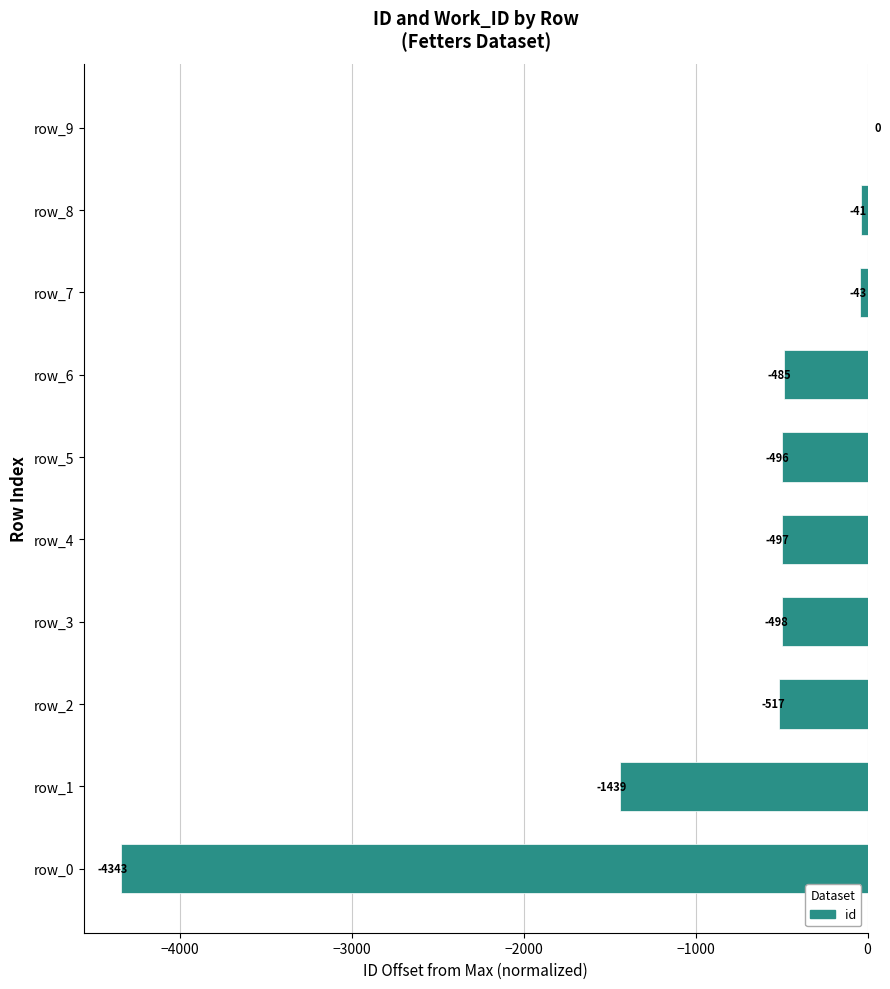

How many data points are above -496?

4